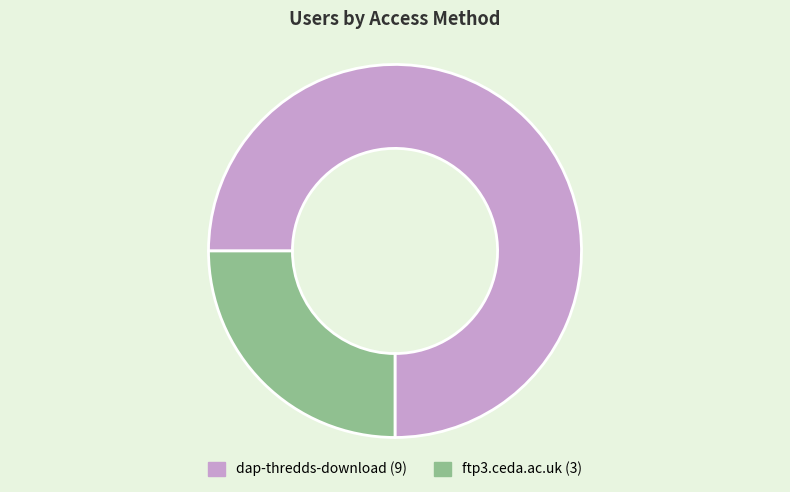

Rank the categories by value from lowest to highest.

ftp3.ceda.ac.uk, dap-thredds-download